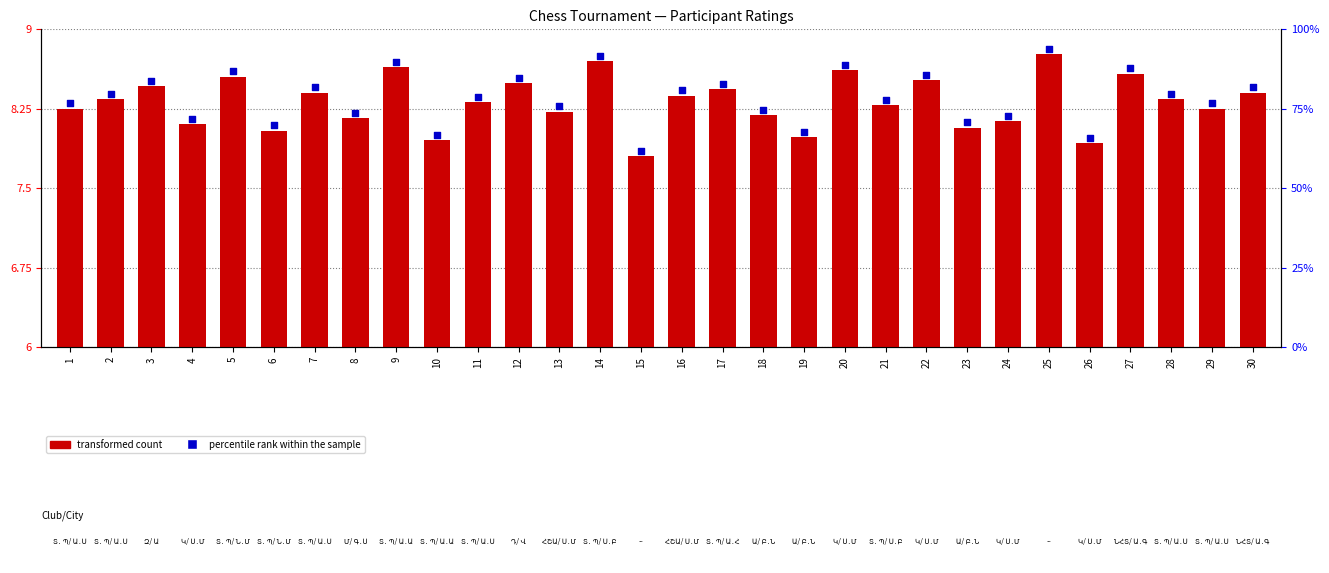

Which series contains the highest Y value?

percentile rank within the sample